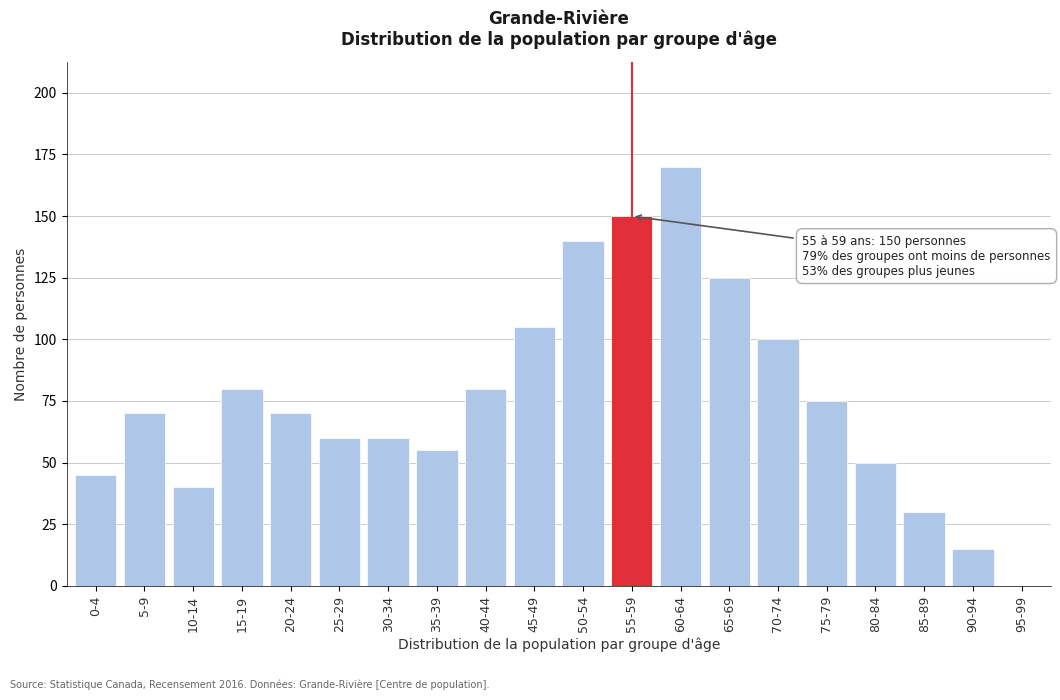

Reading left to right, list all the values displayed in this chart.

0-4=45	5-9=70	10-14=40	15-19=80	20-24=70	25-29=60	30-34=60	35-39=55	40-44=80	45-49=105	50-54=140	55-59=150	60-64=170	65-69=125	70-74=100	75-79=75	80-84=50	85-89=30	90-94=15	95-99=0